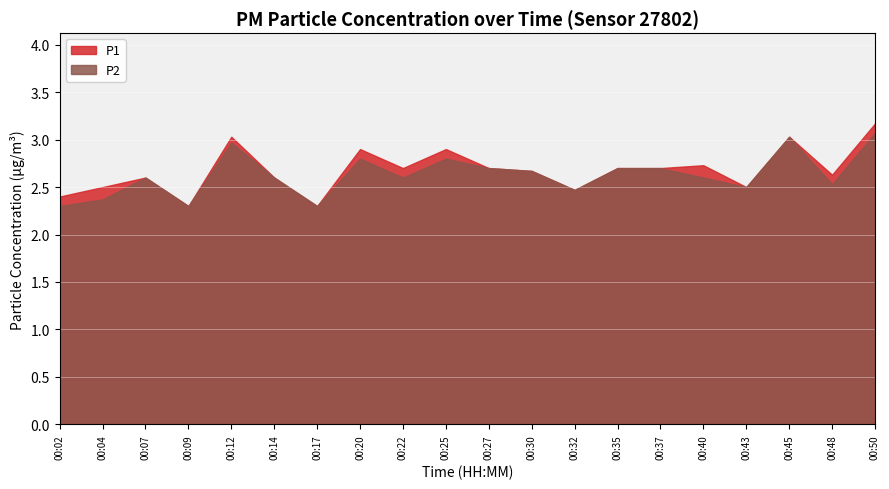

What is the total value across all series at 04:00?

5.3